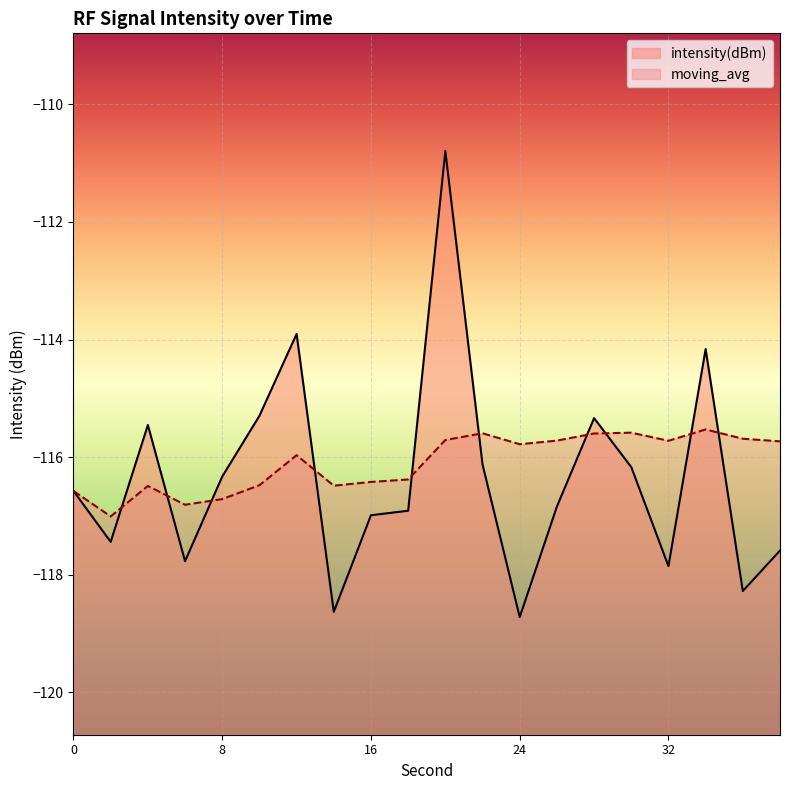

At which category does intensity(dBm) reach its first local peak?

4